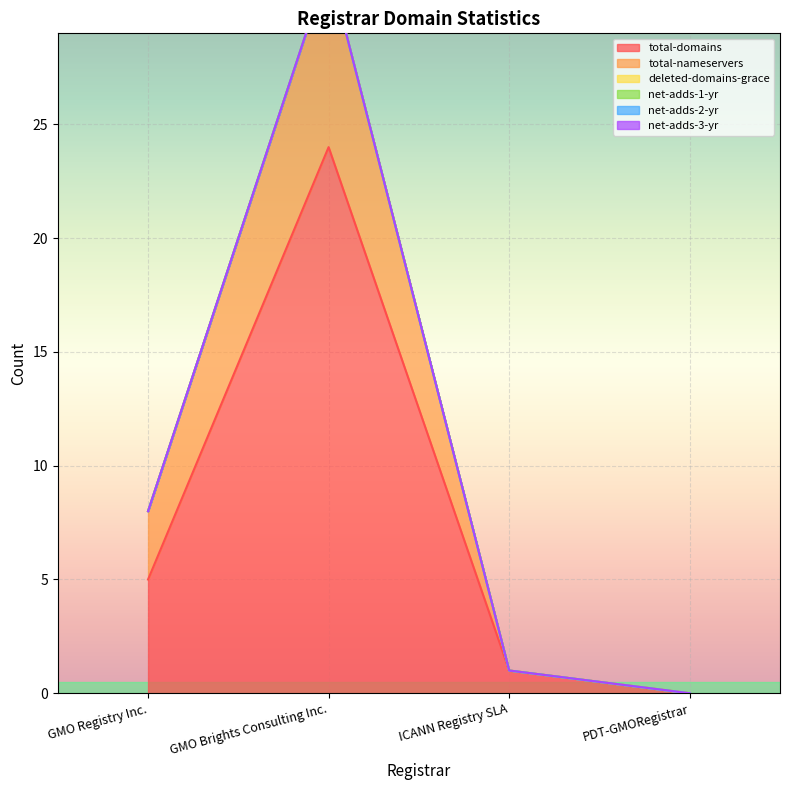

True or false: net-adds-1-yr has a value of 0 at ICANN Registry SLA.

True